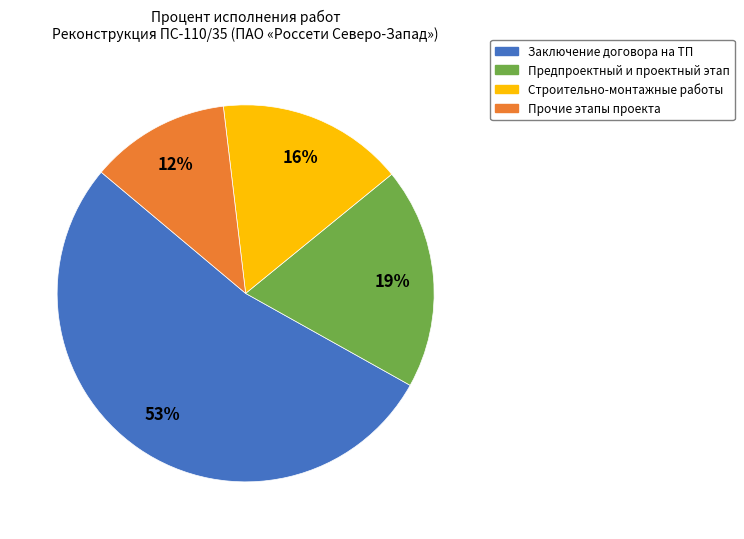

Rank the categories by value from lowest to highest.

Прочие этапы проекта, Строительно-монтажные работы, Предпроектный и проектный этап, Заключение договора на ТП